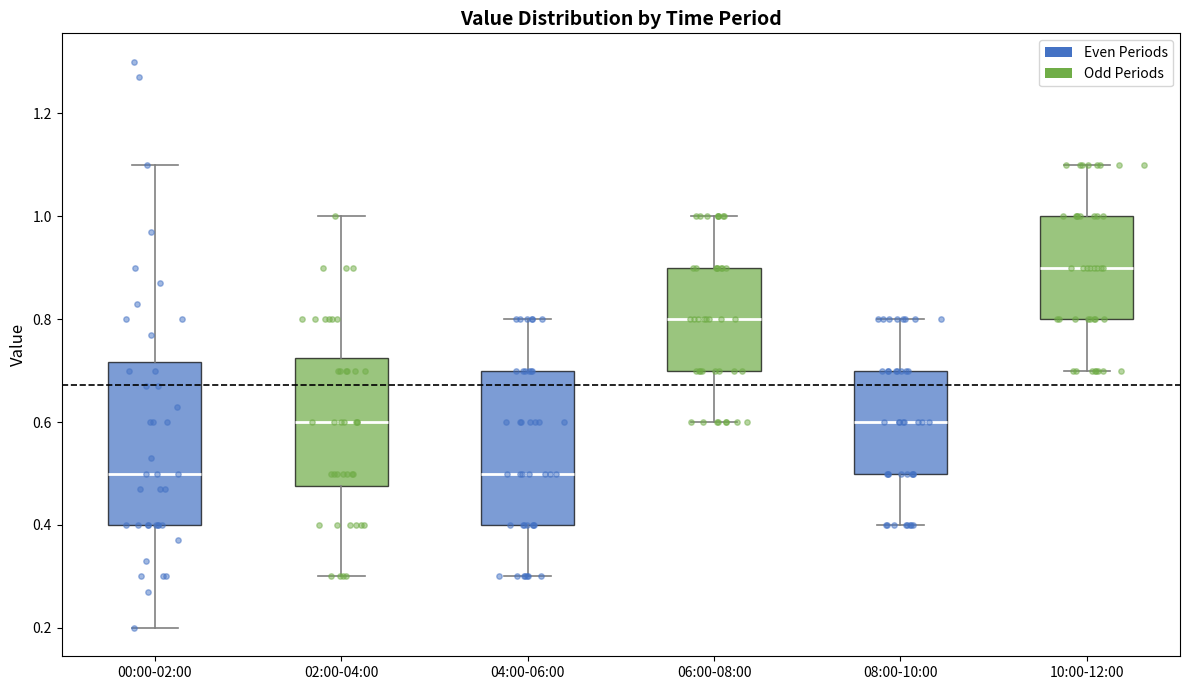

Reading left to right, read every box against the y-axis: the position of its median line, the range the box covers, and the ends of its whiskers. The values are not printed on the chart, so give them approximately, as read against the axis.

00:00-02:00: median 0.50, box 0.40 to 0.72, whiskers 0.20 to 1.10
02:00-04:00: median 0.60, box 0.48 to 0.72, whiskers 0.30 to 1.00
04:00-06:00: median 0.50, box 0.40 to 0.70, whiskers 0.30 to 0.80
06:00-08:00: median 0.80, box 0.70 to 0.90, whiskers 0.60 to 1.00
08:00-10:00: median 0.60, box 0.50 to 0.70, whiskers 0.40 to 0.80
10:00-12:00: median 0.90, box 0.80 to 1.00, whiskers 0.70 to 1.10